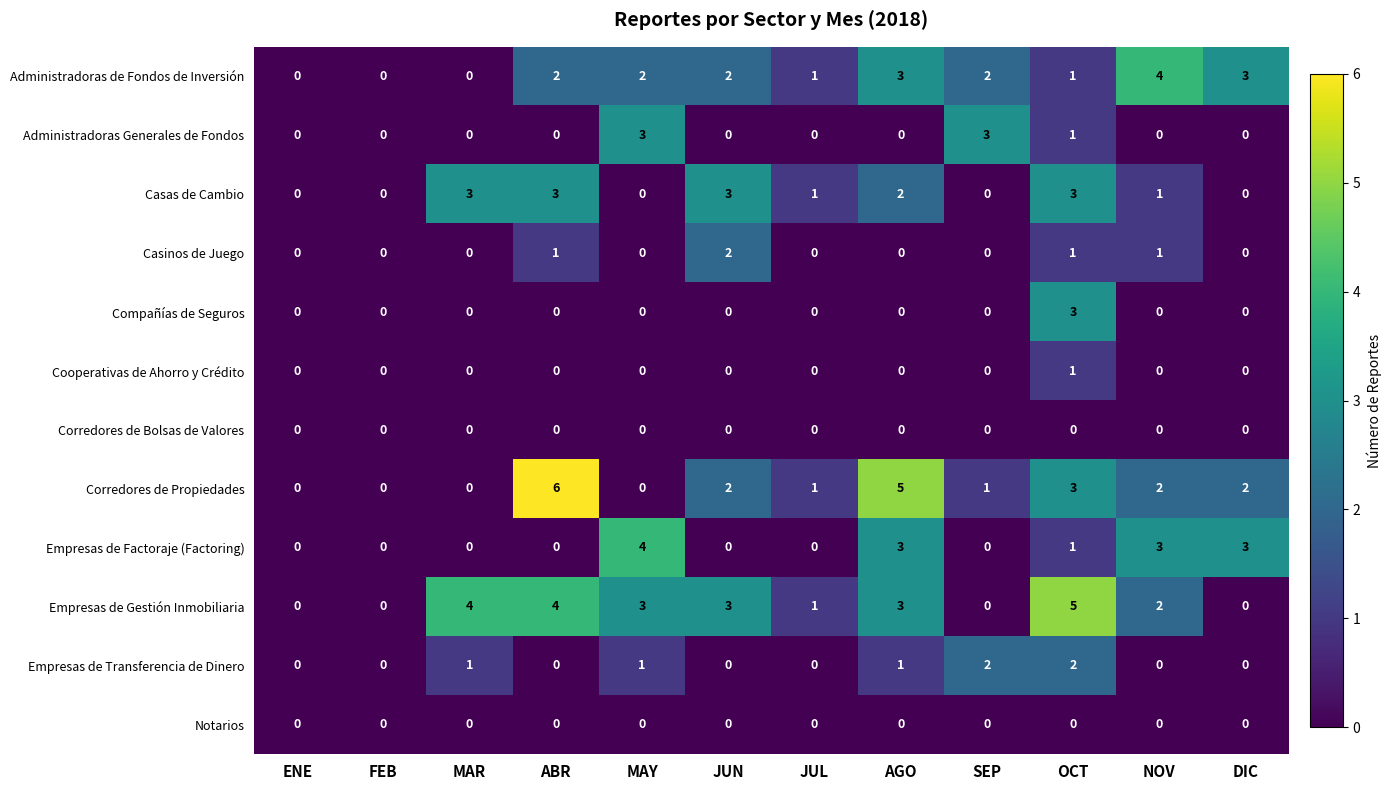

What is the approximate value of Casas de Cambio at ABR?

3